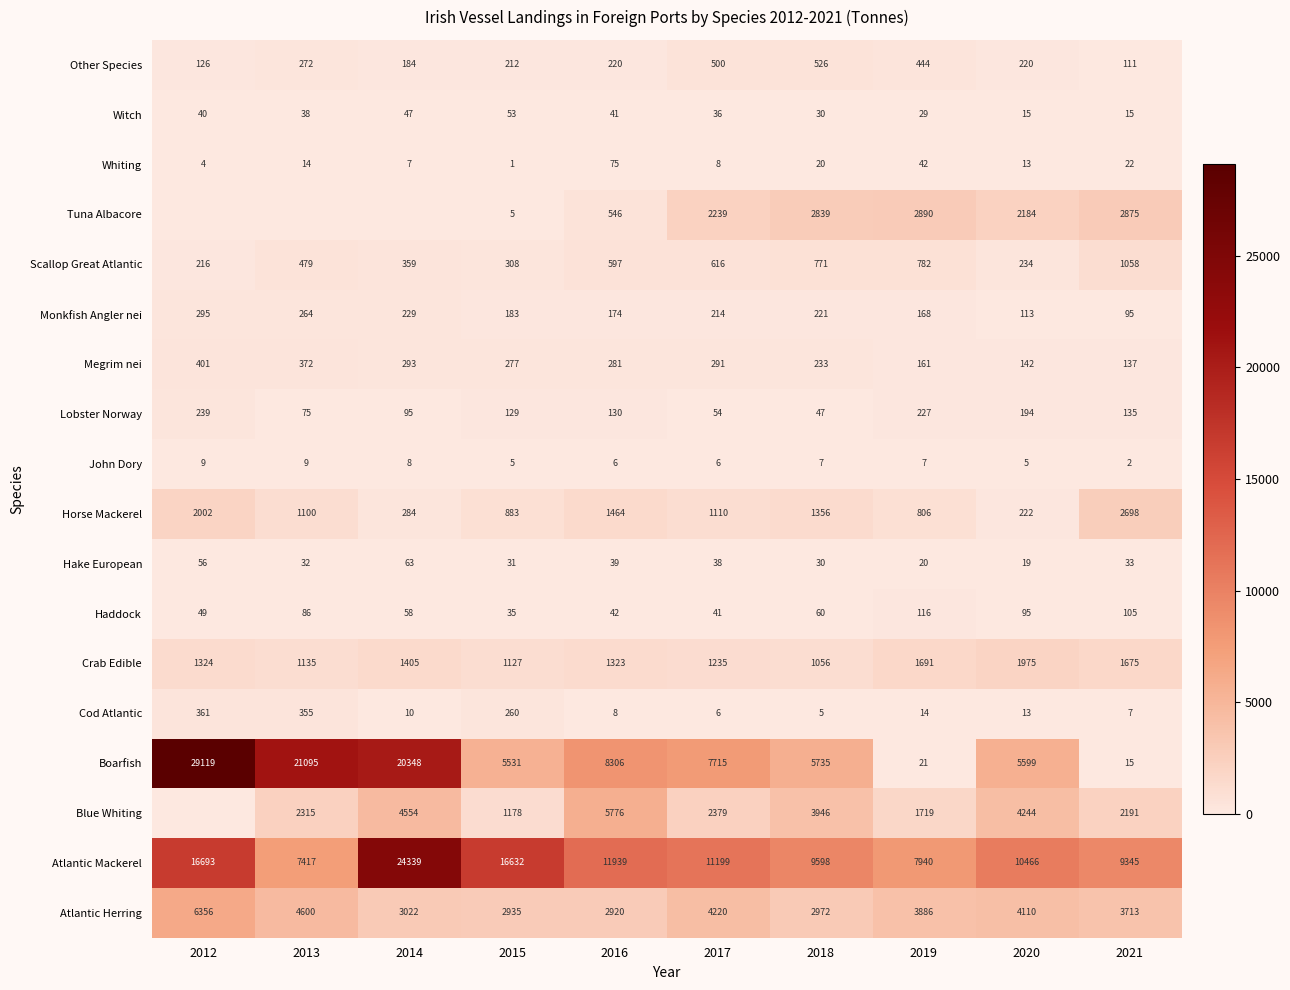

What is the total value across all series at 2015?

29785